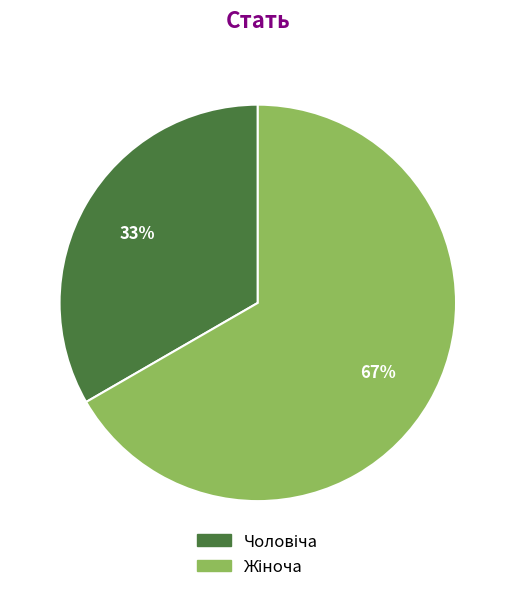

Does any single category account for the majority?

Yes